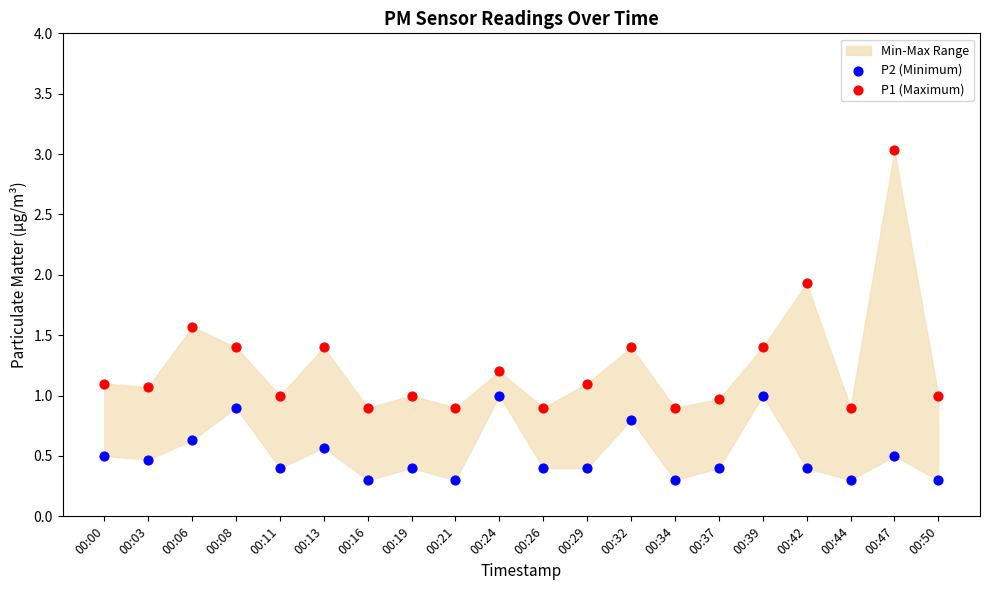

Which series reaches the minimum Y coordinate?

P2 (Minimum)